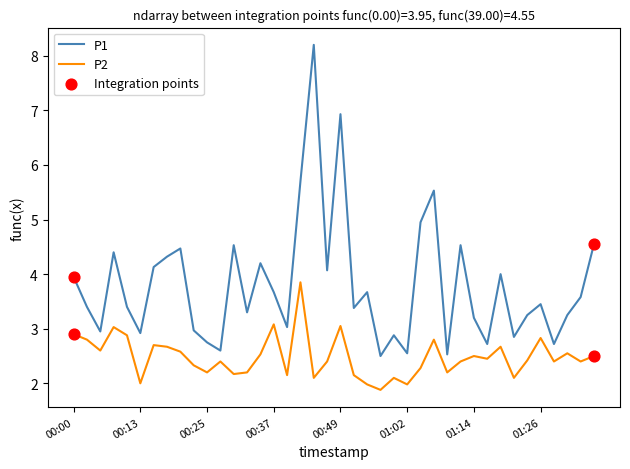

Which series has the largest total across all categories?

P1